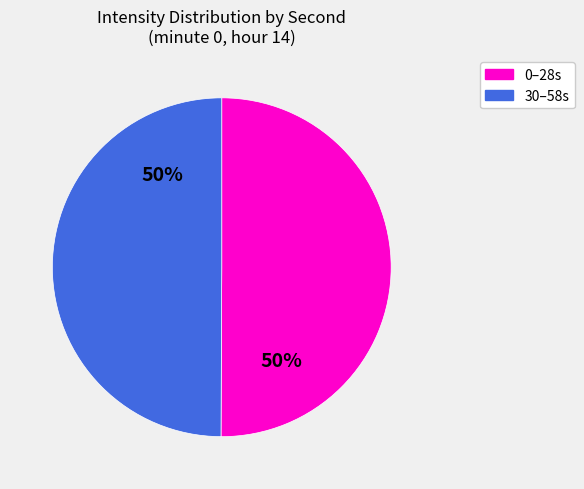

To the nearest percent, what is the average slice percentage?

50%